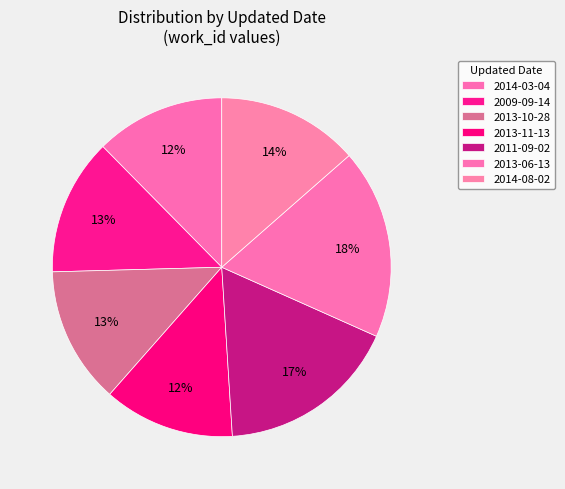

How many slices are in this pie chart?

7